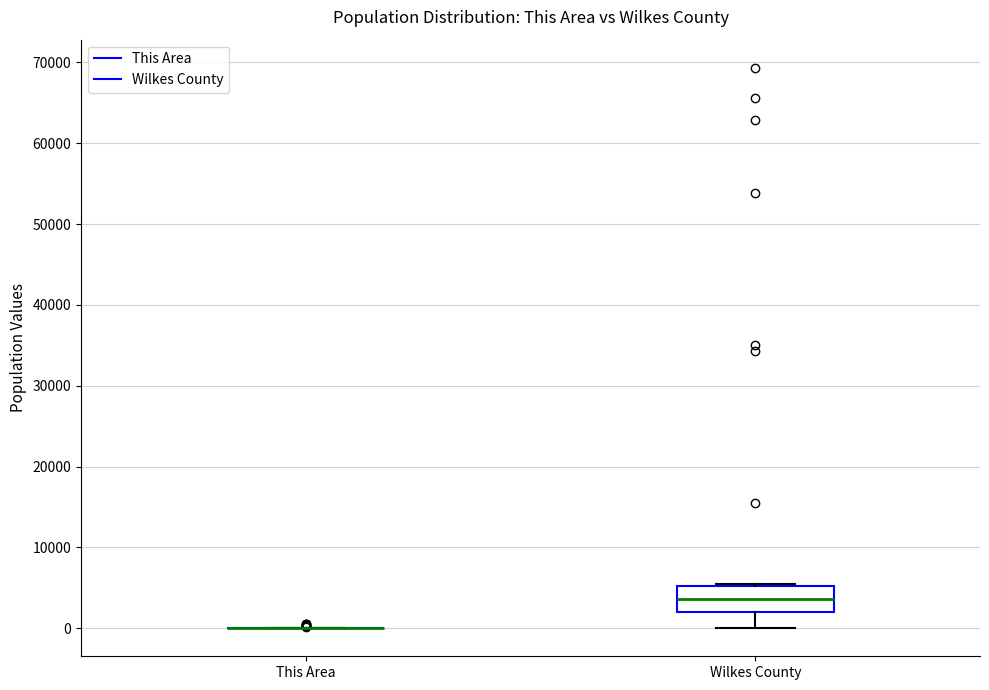

Reading left to right, read every box against the y-axis: the position of its median line, the range the box covers, and the ends of its whiskers. The values are not printed on the chart, so give them approximately, as read against the axis.

This Area: box collapsed to a line at 0, whiskers 0 to 0
Wilkes County: median 4000, box 2000 to 5000, whiskers 0 to 5000